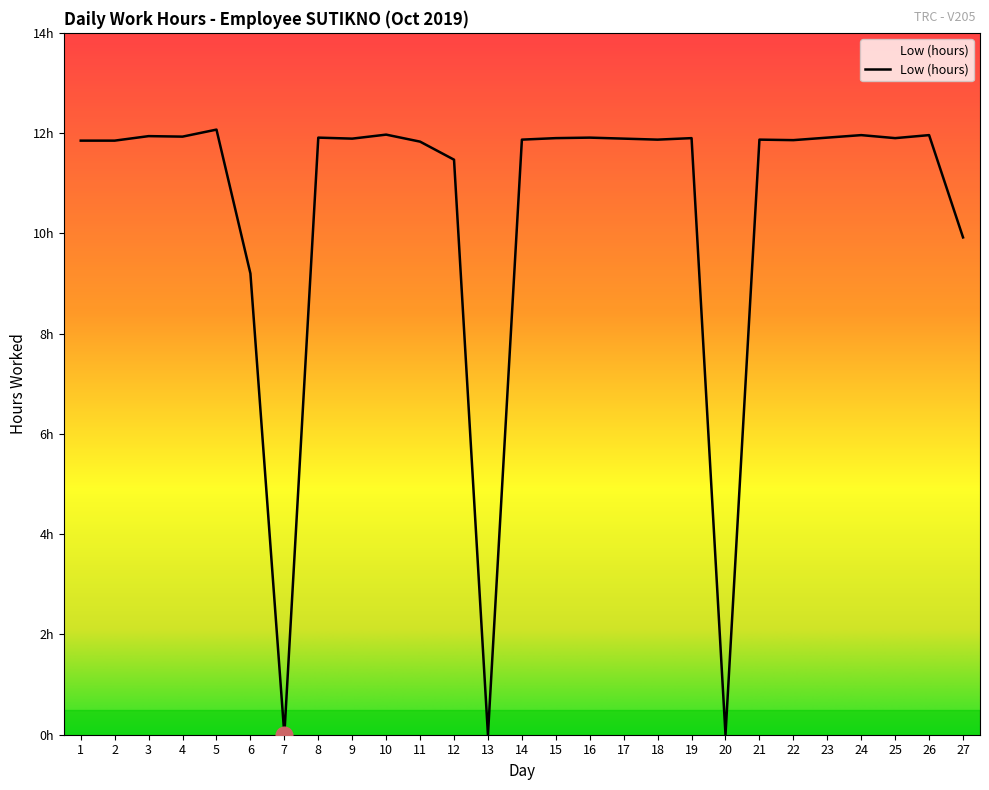

What is the change in value from 12 to 16?

+0.4